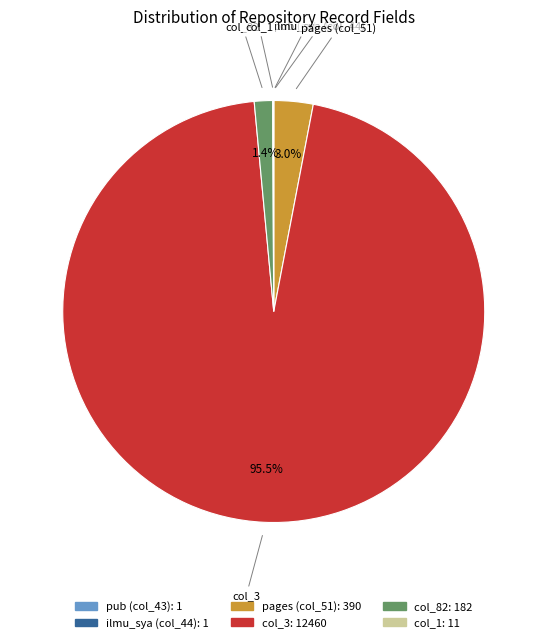

Is there a majority slice in this chart?

Yes